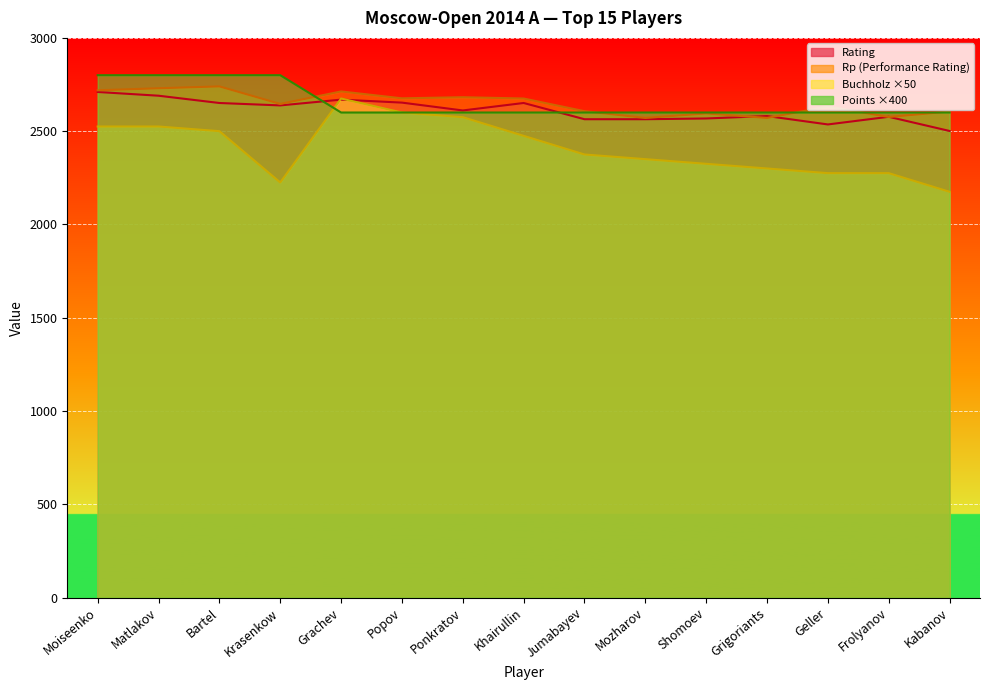

Is it true that Rp equals 2576 at Frolyanov?

True